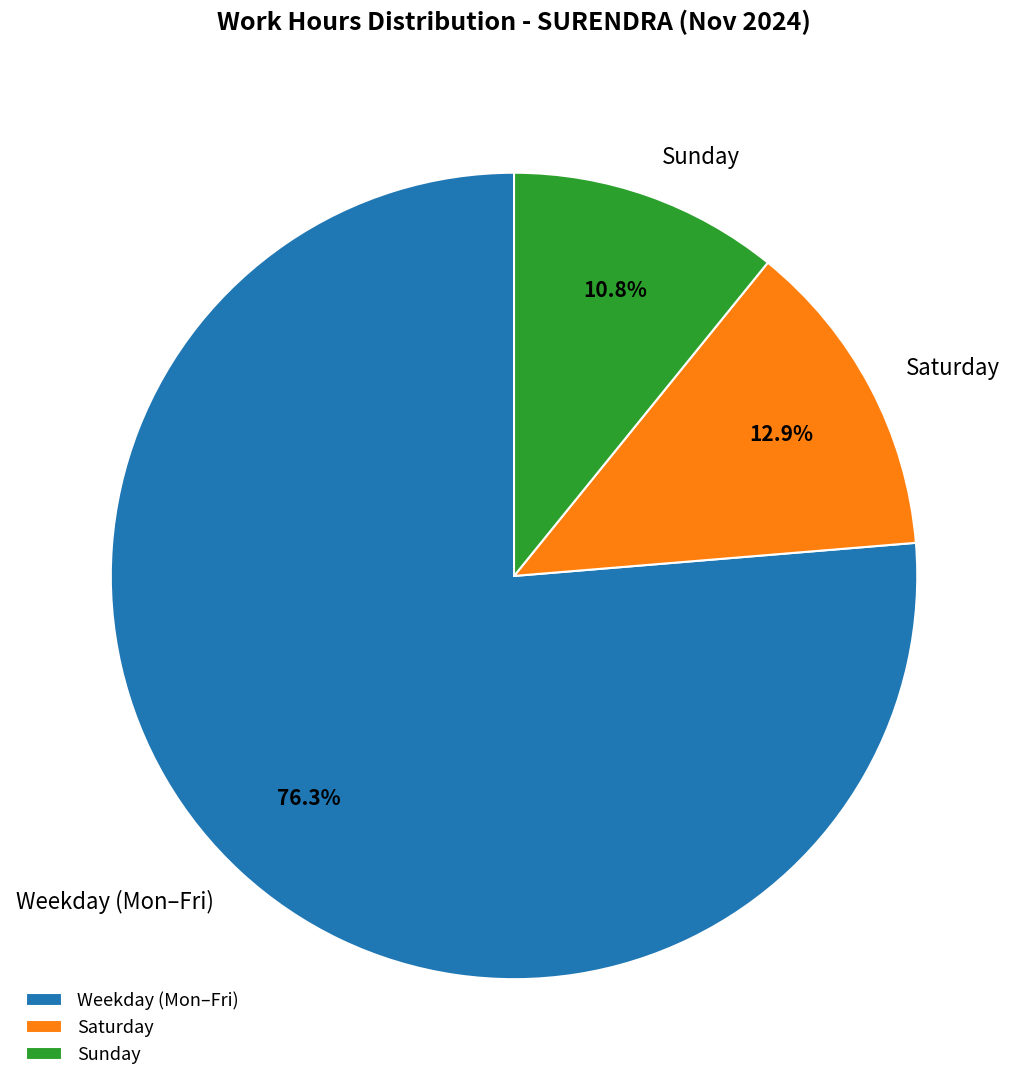

Is the sum of Saturday and Weekday (Mon–Fri) greater than half?

Yes